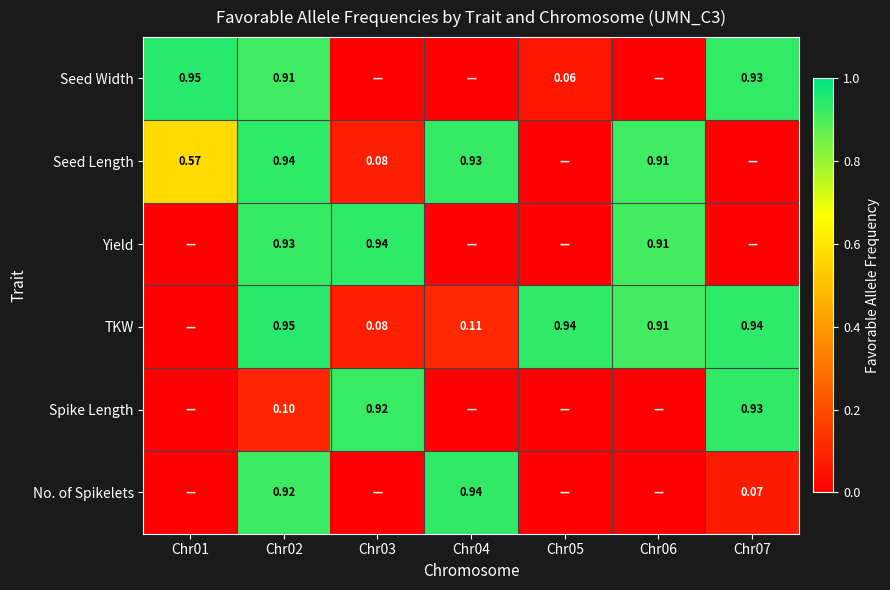

At Chr02, list the series in order from largest to smallest.

TKW, Seed Length, Yield, No. of Spikelets, Seed Width, Spike Length